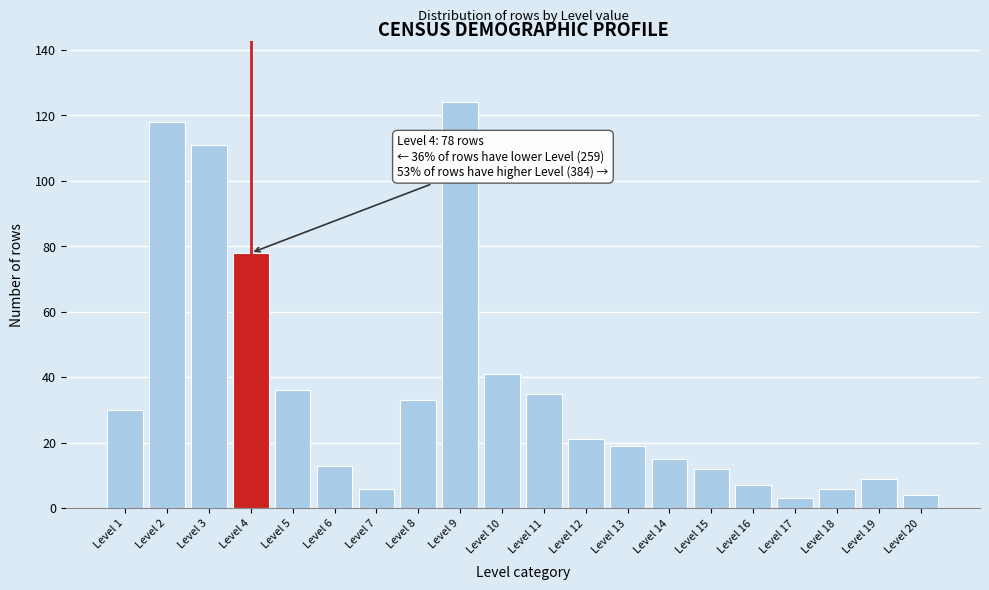

Reading left to right, list all the values displayed in this chart.

Level 1=30	Level 2=118	Level 3=111	Level 4=78	Level 5=36	Level 6=13	Level 7=6	Level 8=33	Level 9=124	Level 10=41	Level 11=35	Level 12=21	Level 13=19	Level 14=15	Level 15=12	Level 16=7	Level 17=3	Level 18=6	Level 19=9	Level 20=4